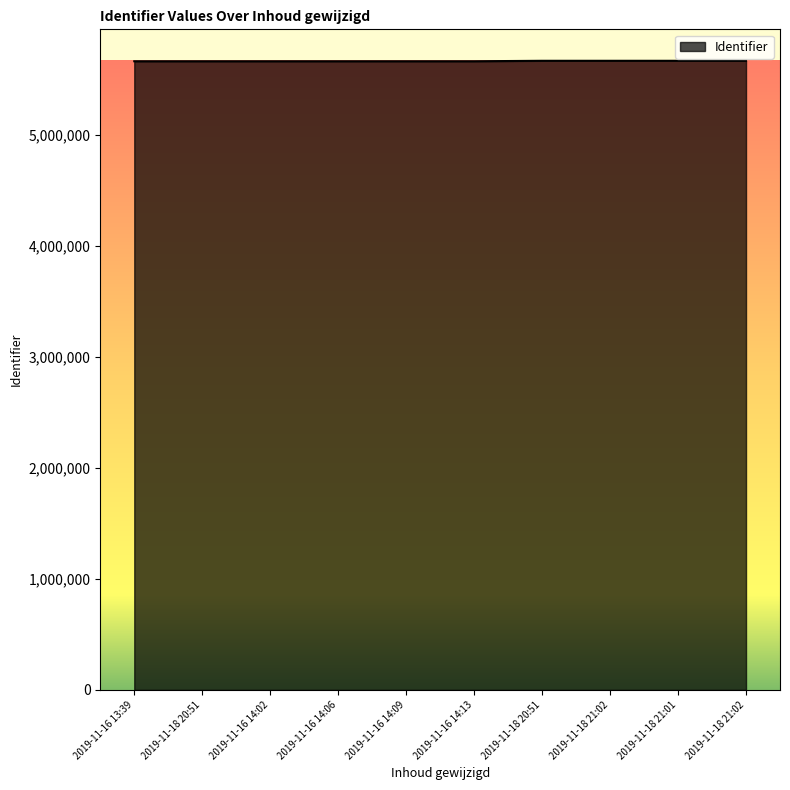

What is the maximum value shown in the chart?

5670333